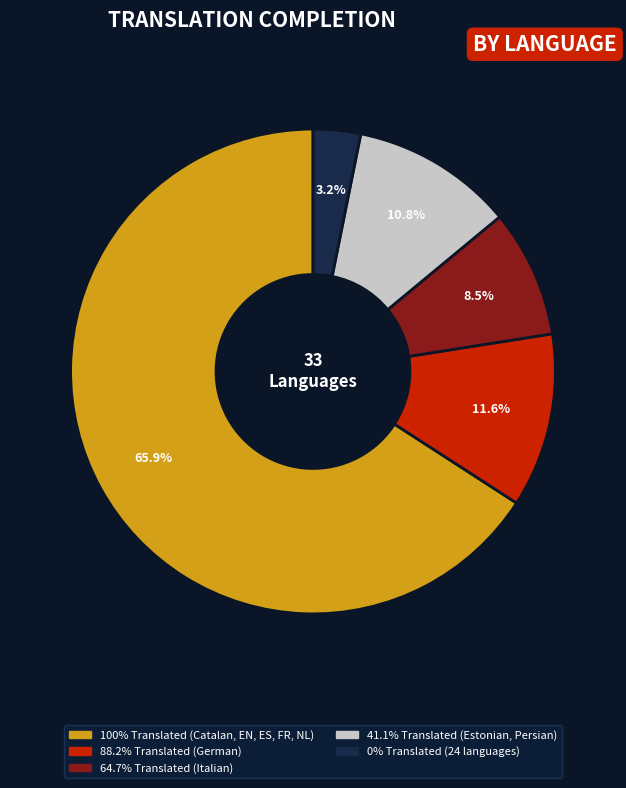

Count the number of slices in the pie.

5